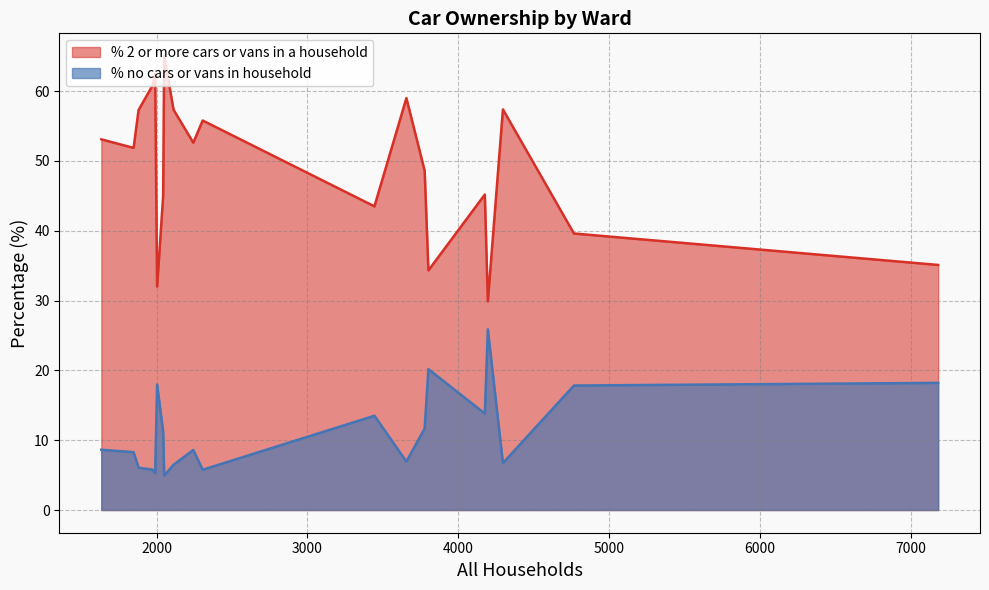

Does the chart display data point markers on the line(s)?

No